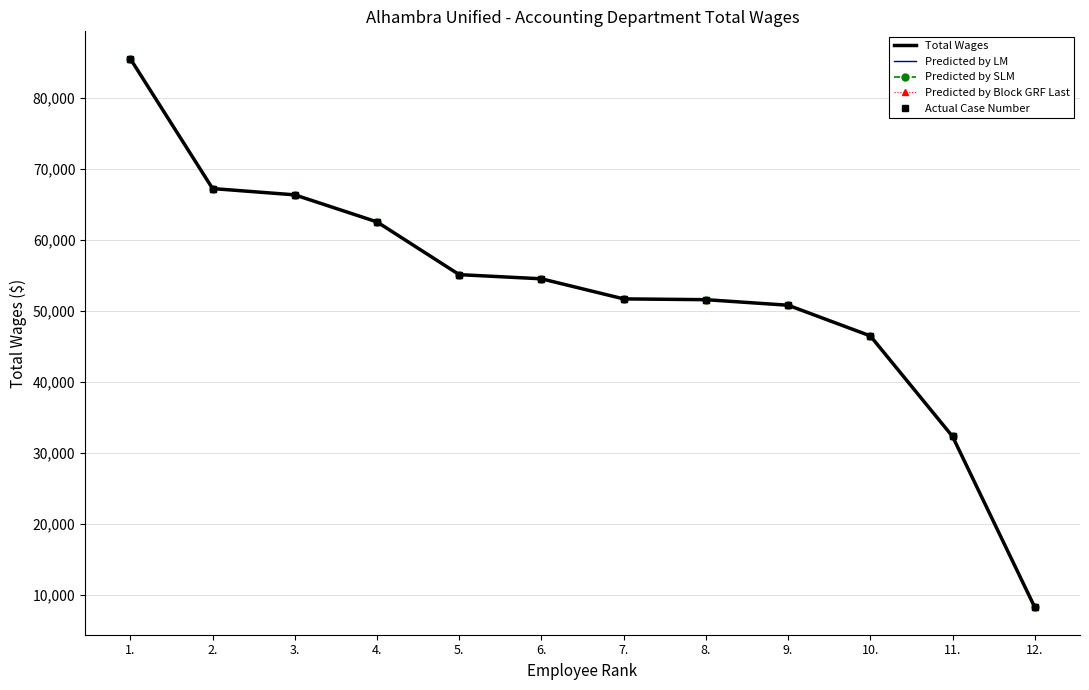

List the series in order of their peak value, highest first.

Total Wages, Predicted by LM, Predicted by SLM, Predicted by Block GRF Last, Actual Case Number